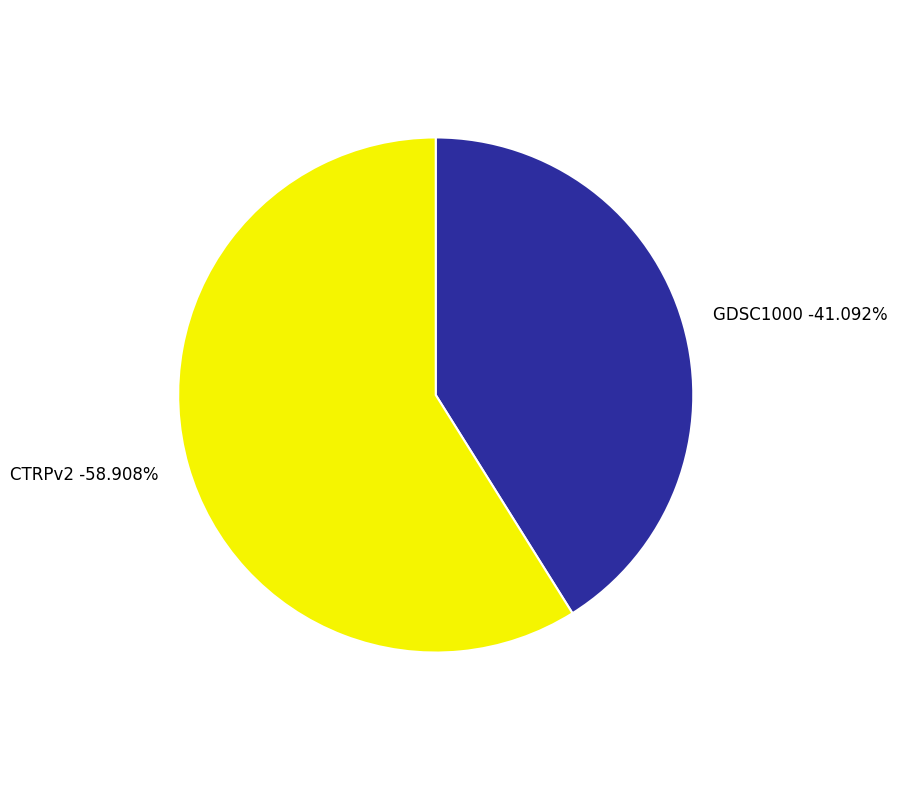

What percentage is the GDSC1000 slice, to the nearest percent?

41%